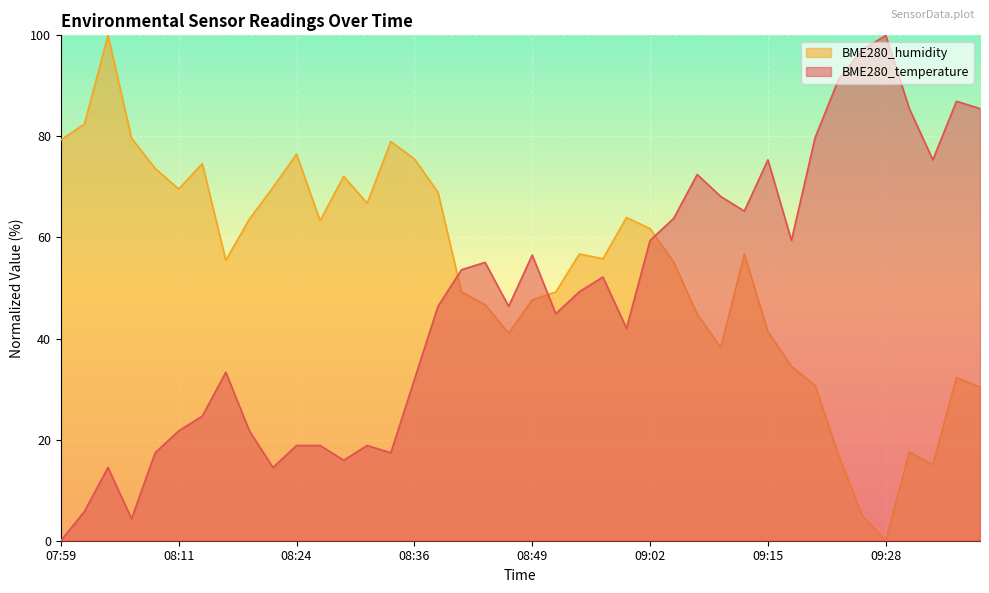

Reading left to right, what are all the values shown in this chart?

BME280_temperature: 0.0	5.8	14.5	4.3	17.4	21.7	24.6	33.3	21.7	14.5	18.8	18.8	15.9	18.8	17.4	31.9	46.4	53.6	55.1	46.4	56.5	44.9	49.3	52.2	42.0	59.4	63.8	72.5	68.1	65.2	75.4	59.4	79.7	91.3	97.1	100.0	85.5	75.4	87.0	85.5
BME280_humidity: 79.3	82.4	100.0	79.6	73.7	69.6	74.6	55.5	63.6	69.9	76.5	63.3	72.1	66.8	79.0	75.5	69.0	49.2	46.7	41.1	47.6	49.2	56.7	55.8	63.9	61.8	55.2	44.8	38.2	56.7	41.4	34.5	30.7	16.9	5.0	0.0	17.6	15.0	32.3	30.4